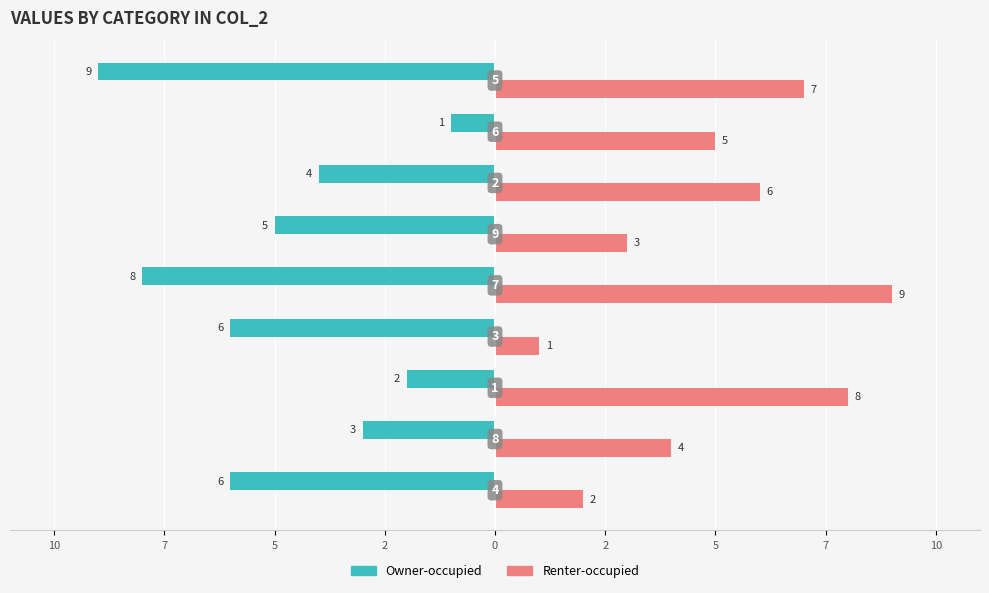

What are all the series names shown in the legend?

Owner-occupied, Renter-occupied